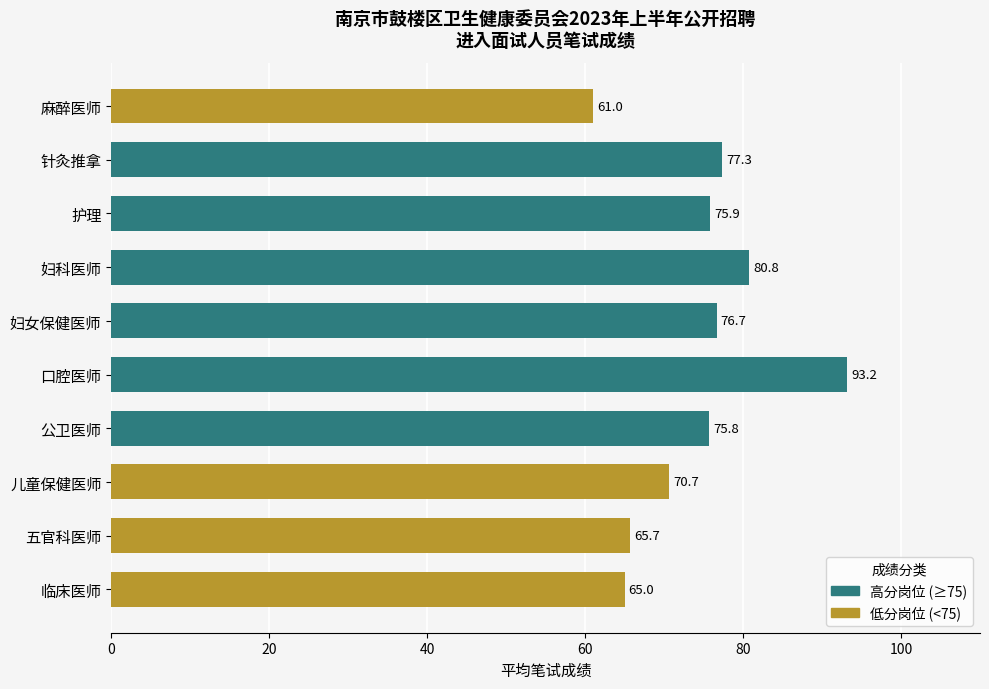

The value at 五官科医师 is 103.1. True or false?

False